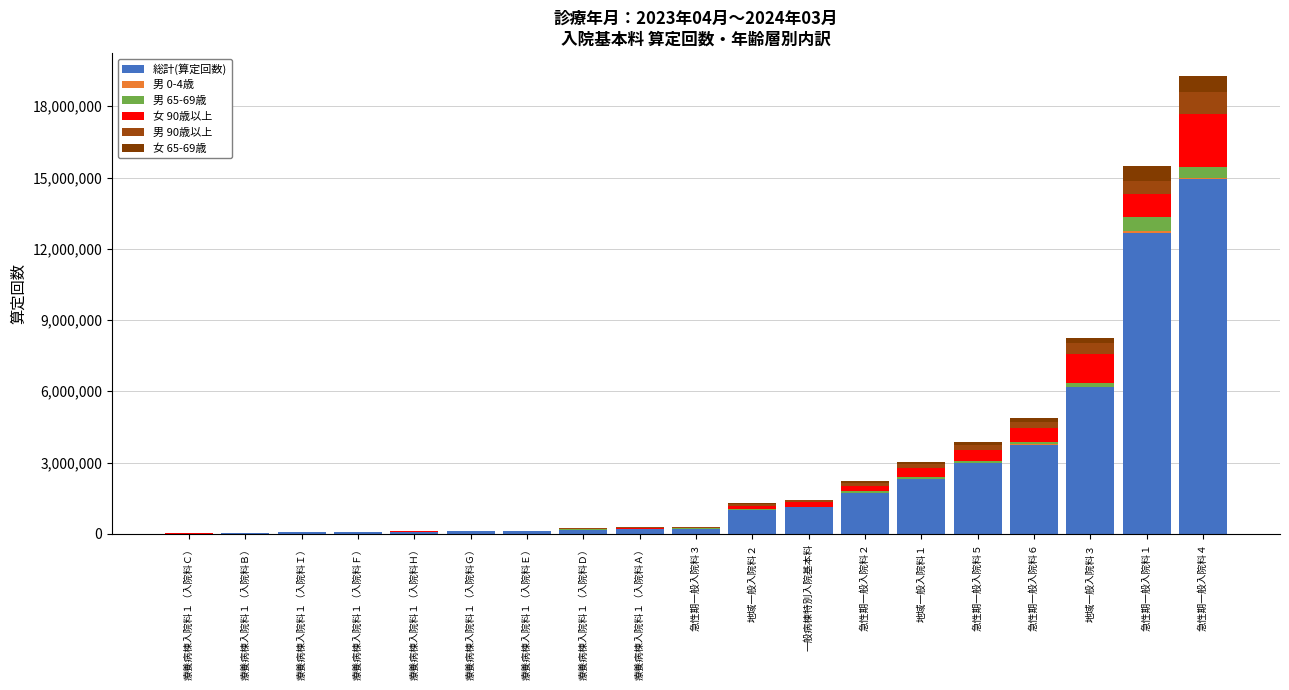

What is the total value across all series at 地域一般入院料１?

3036944